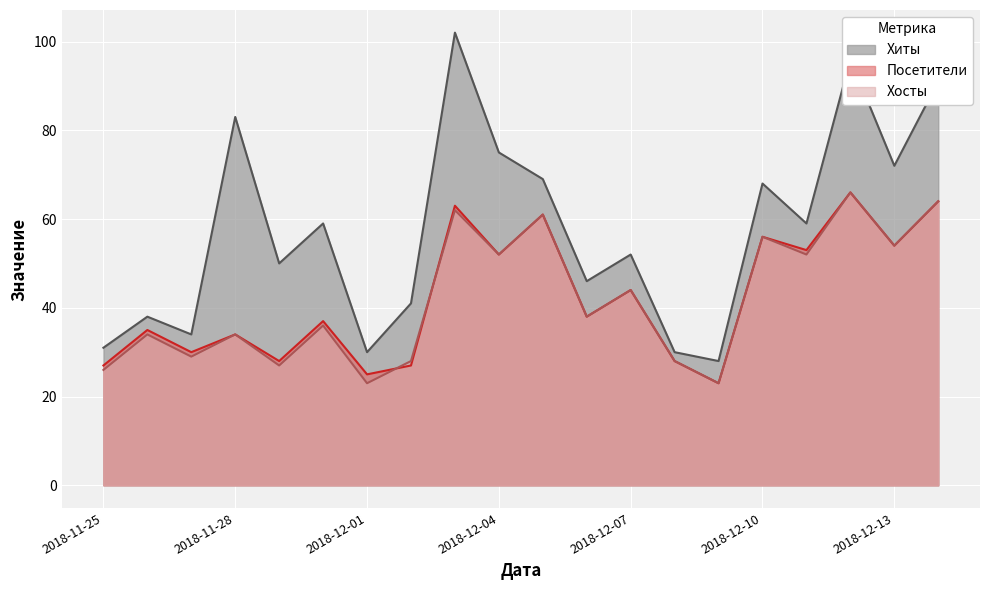

Reading right to left, list all the values displayed in this chart.

Хиты: 91	72	96	59	68	28	30	52	46	69	75	102	41	30	59	50	83	34	38	31
Посетители: 64	54	66	53	56	23	28	44	38	61	52	63	27	25	37	28	34	30	35	27
Хосты: 64	54	66	52	56	23	28	44	38	61	52	62	28	23	36	27	34	29	34	26